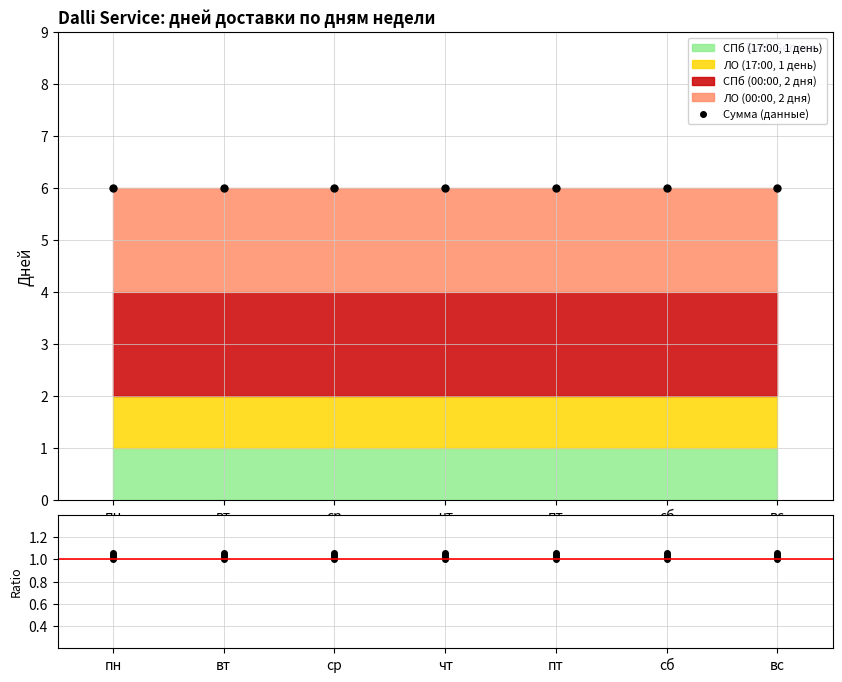

List the series in order of their peak value, highest first.

Сумма (данные), ЛО (00:00, 2 дня), СПб (00:00, 2 дня), ЛО (17:00, 1 день), СПб (17:00, 1 день)